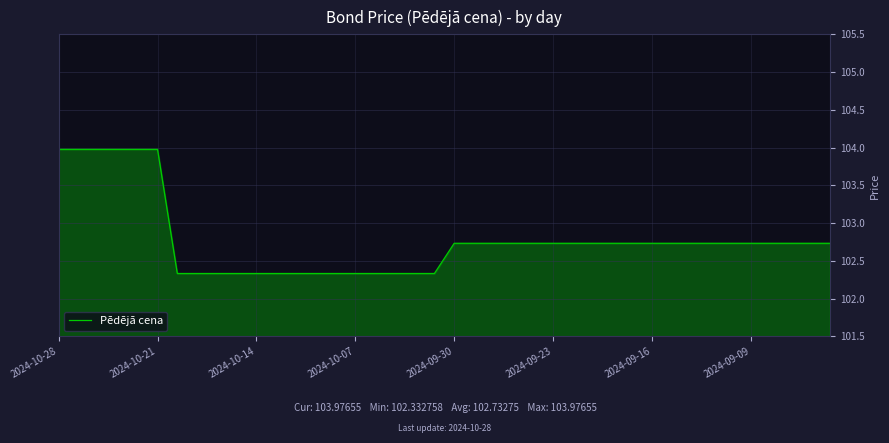

What is the difference between the maximum and minimum values?

1.6